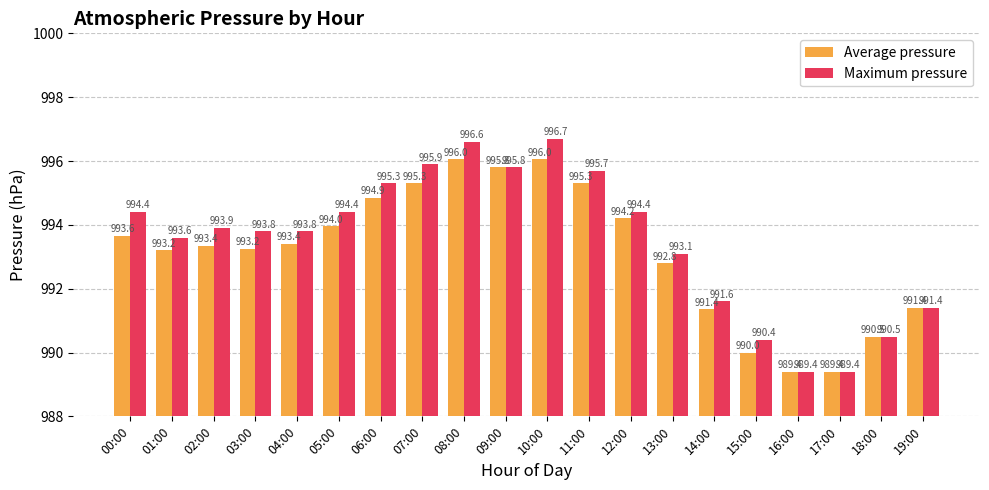

List the series in order of their peak value, lowest first.

Average pressure, Maximum pressure